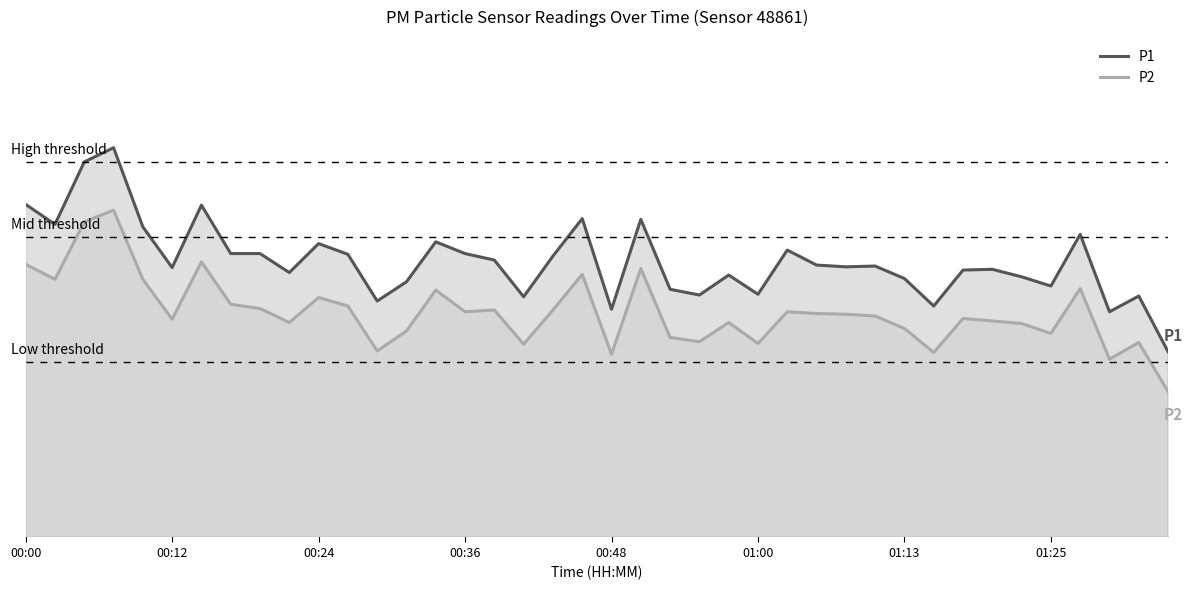

List the series in order of their peak value, highest first.

P1, P2